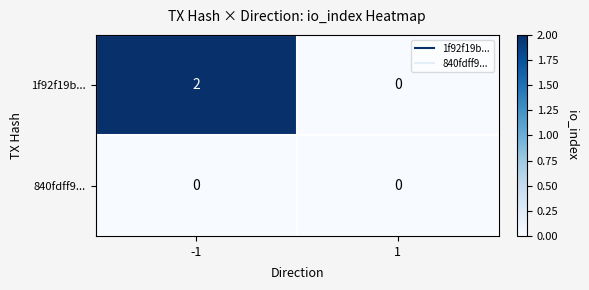

How many distinct data groups are displayed?

2